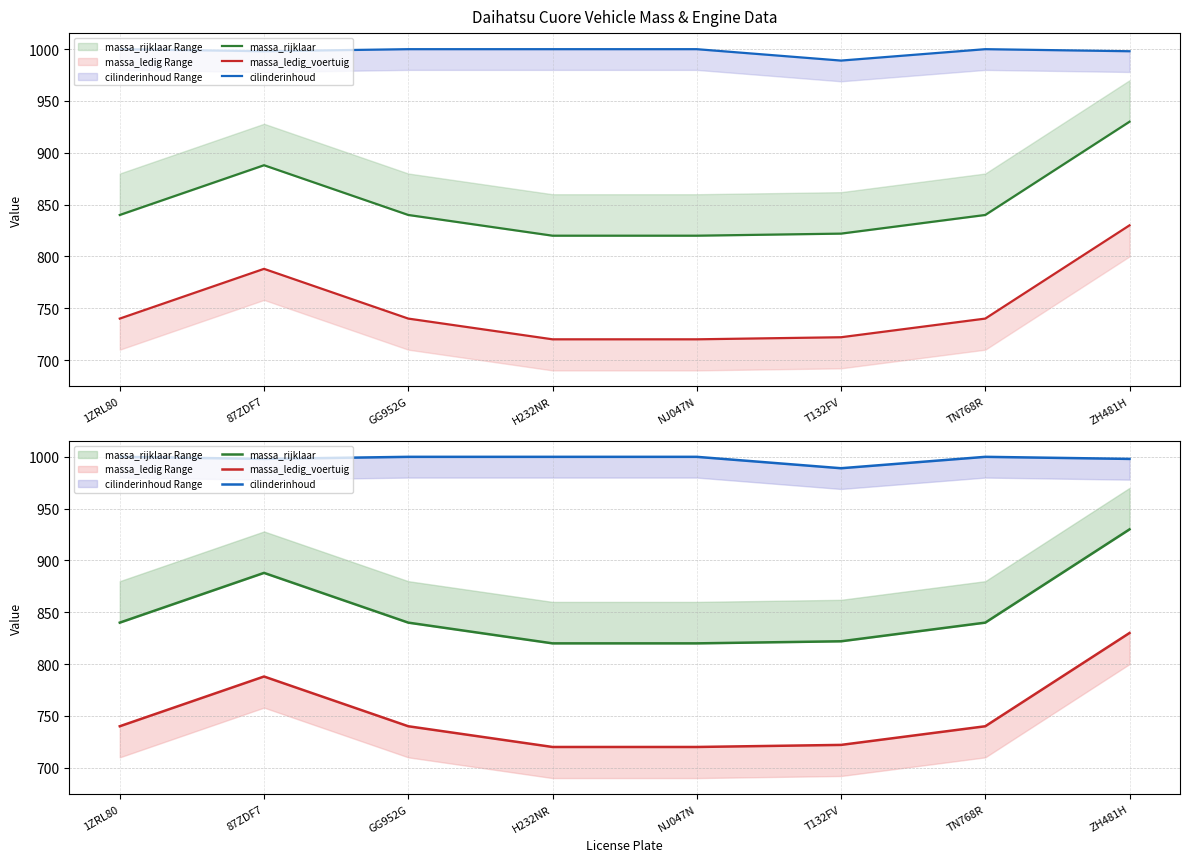

True or false: massa_ledig_voertuig and massa_rijklaar cross at least once.

False